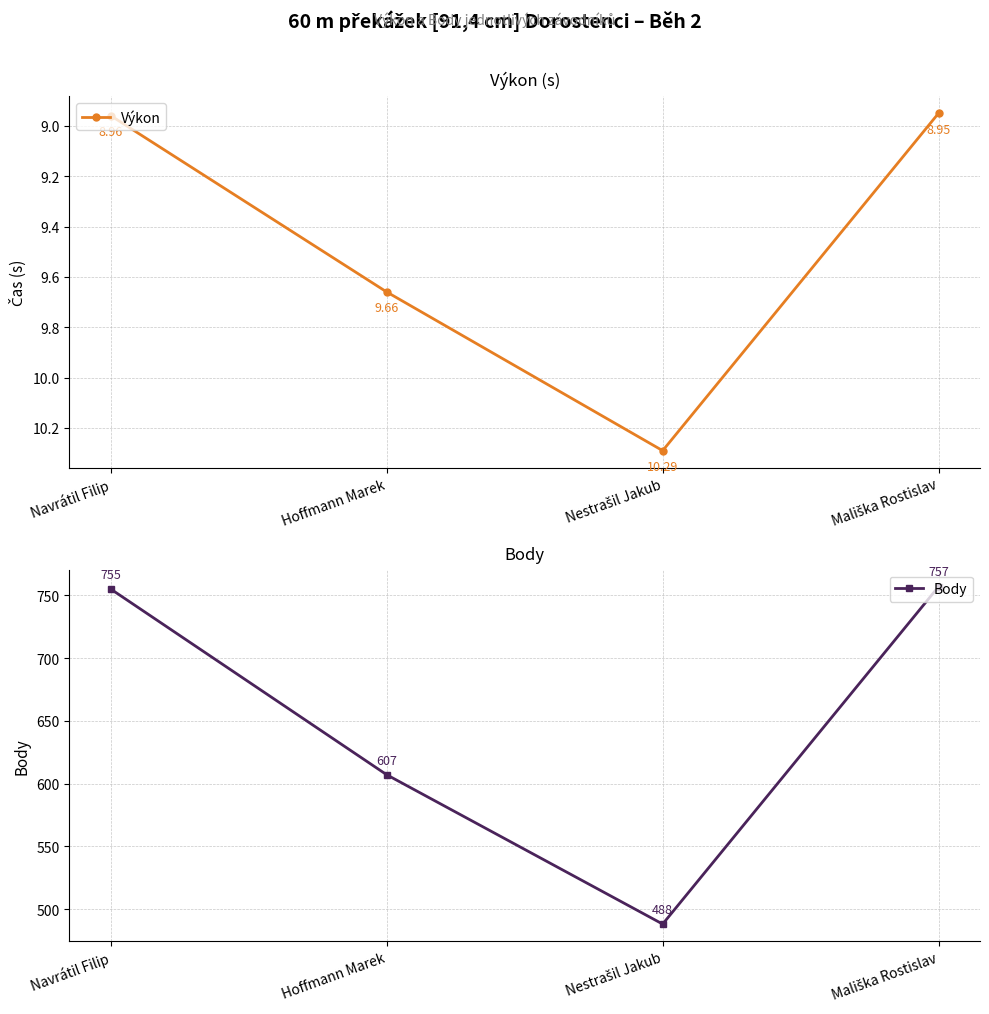

What is the sum of the Výkon values at Navrátil Filip and Hoffmann Marek?

18.6